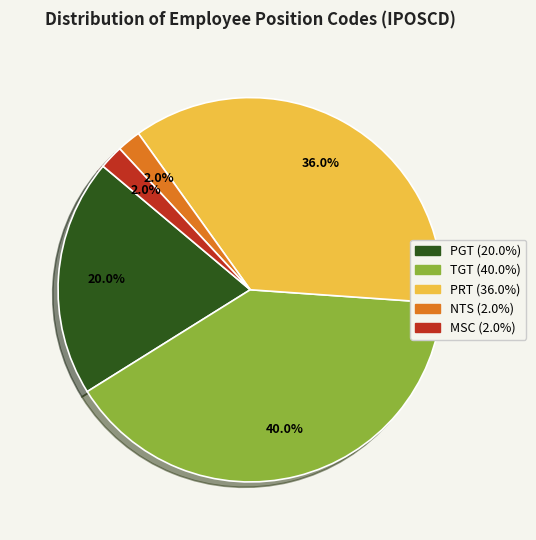

Is there any slice that represents more than half of the pie?

No